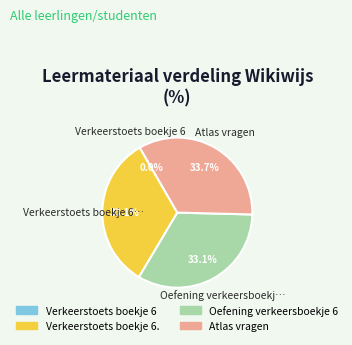

How much of the chart is everything except Atlas vragen?

66.3%